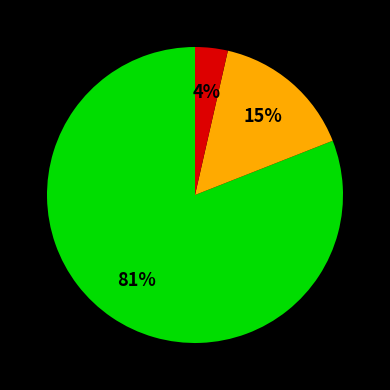

To the nearest percent, what is the difference between the largest and smallest slice percentages?

77%